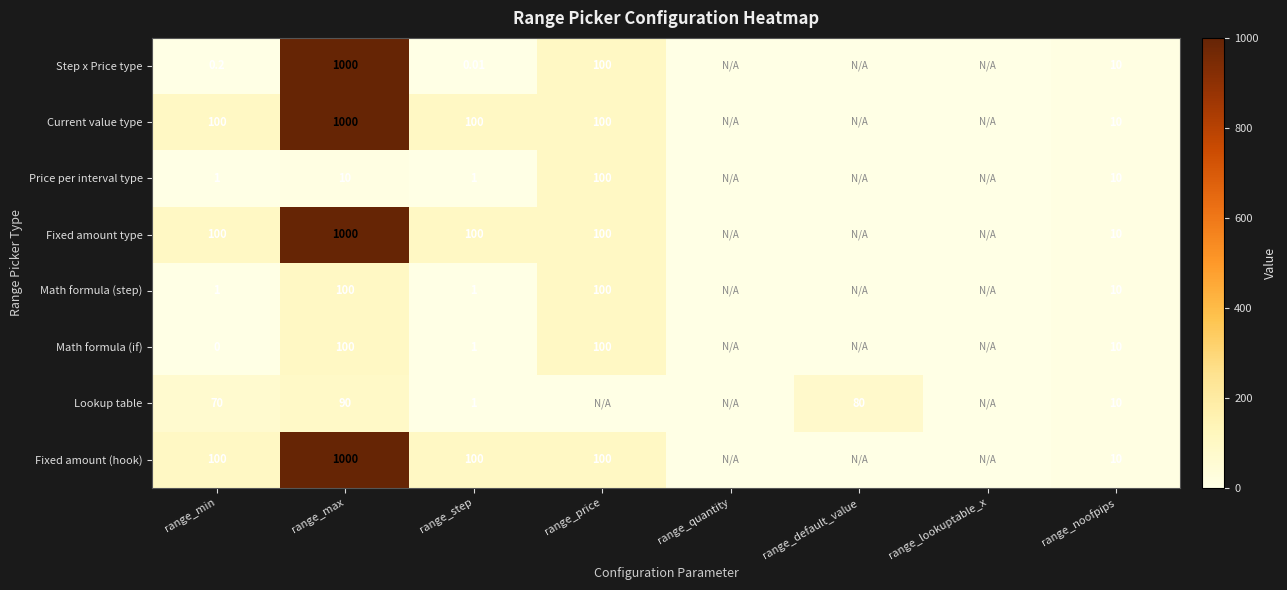

How many data points in Current value type are less than 100?

4